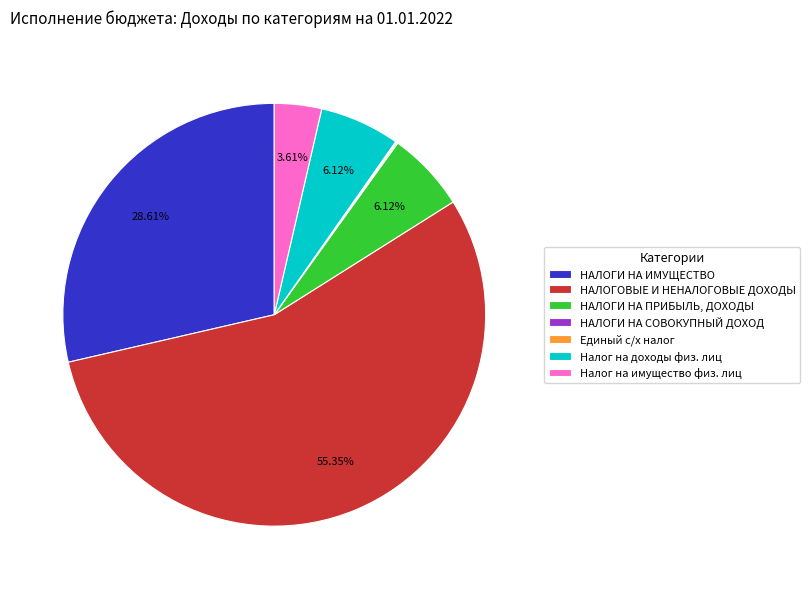

What is the majority slice?

НАЛОГОВЫЕ И НЕНАЛОГОВЫЕ ДОХОДЫ